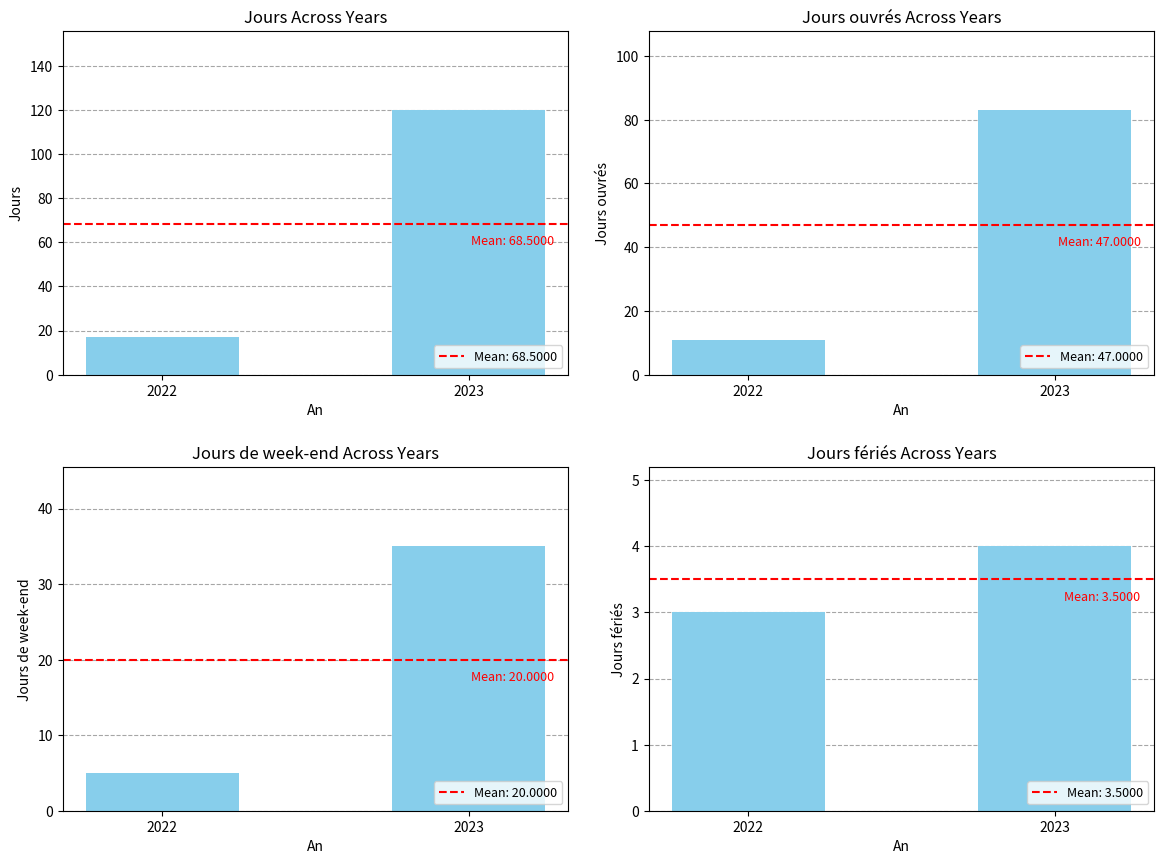

Which series has the widest spread of values?

Jours